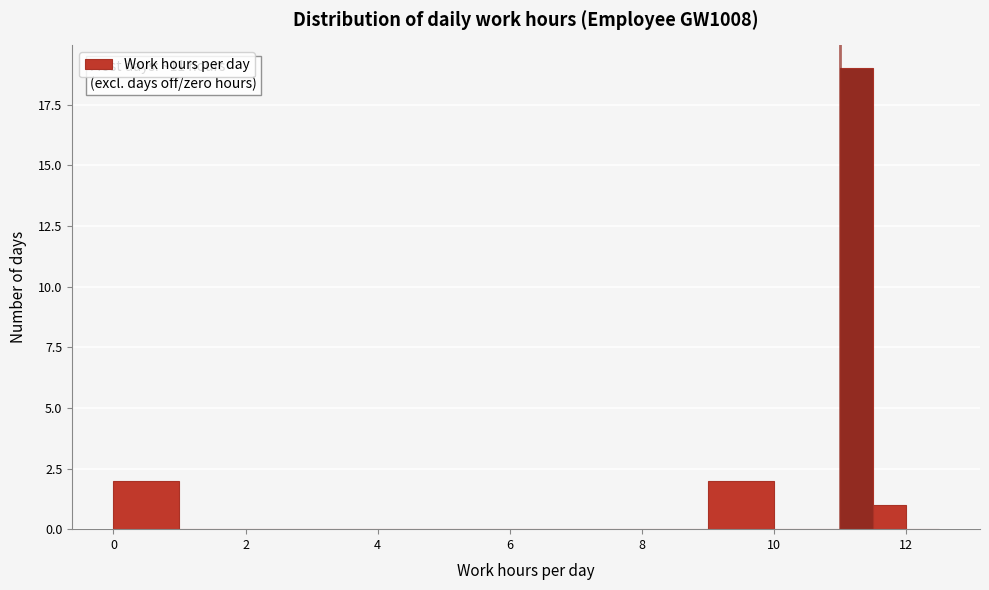

Around what value on the x-axis is the tallest bar? Give the approximate position of its centre, as read against the axis.

11.2